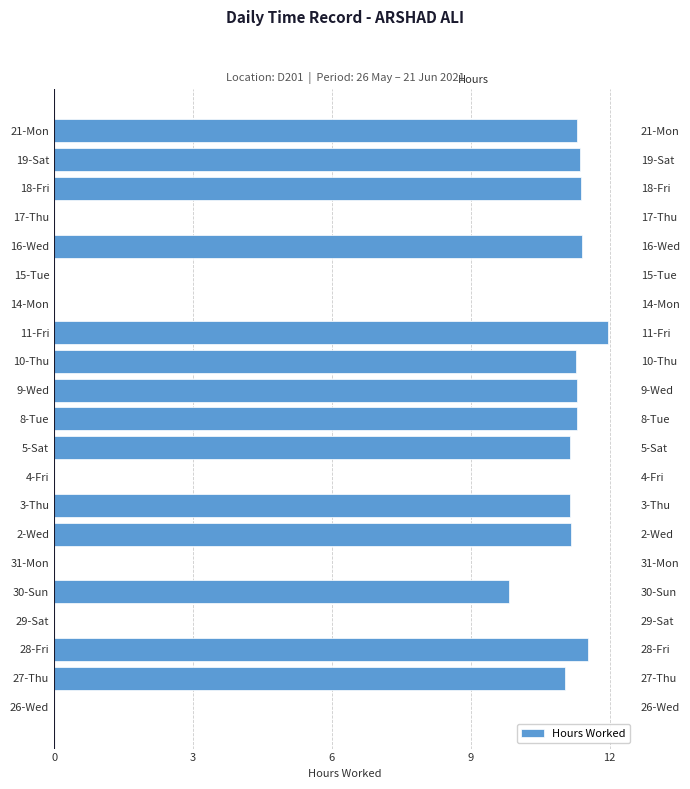

What is the sum of the values at 28-Fri and 16-Wed?

22.9